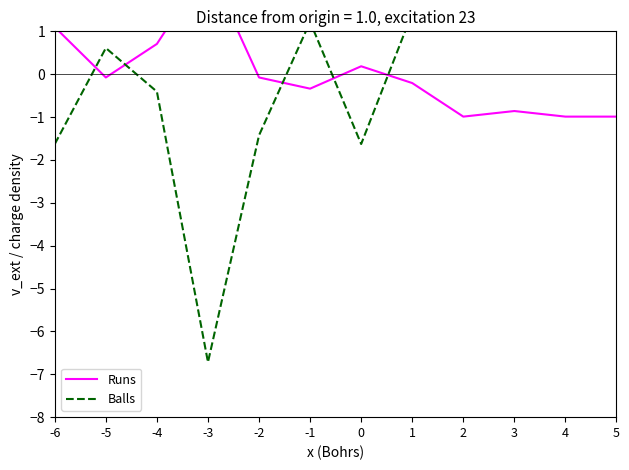

Which series ends up on top after the final intersection of Balls and Runs?

Balls